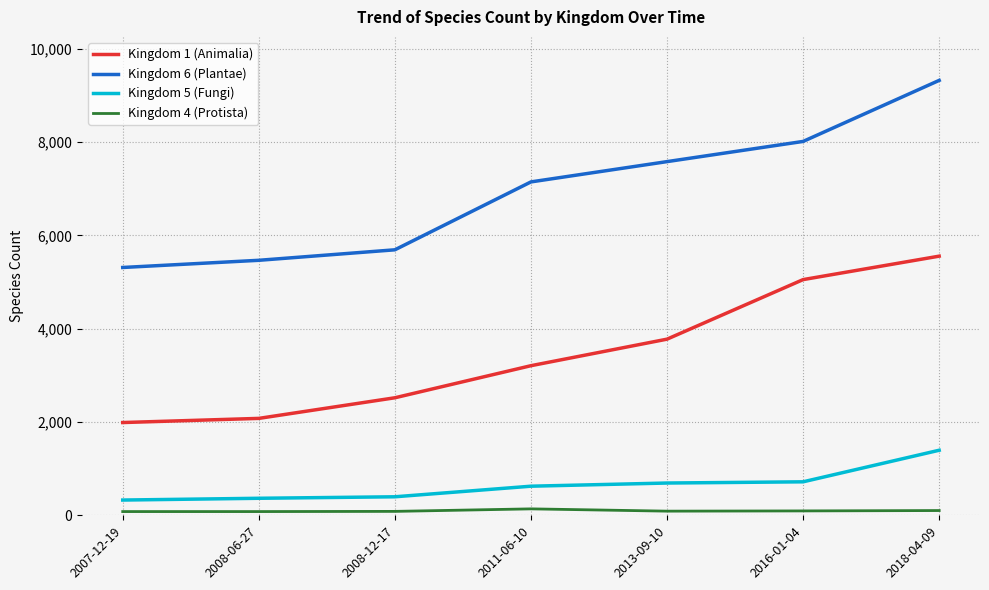

Which category has the highest value across all series?

2018-04-09